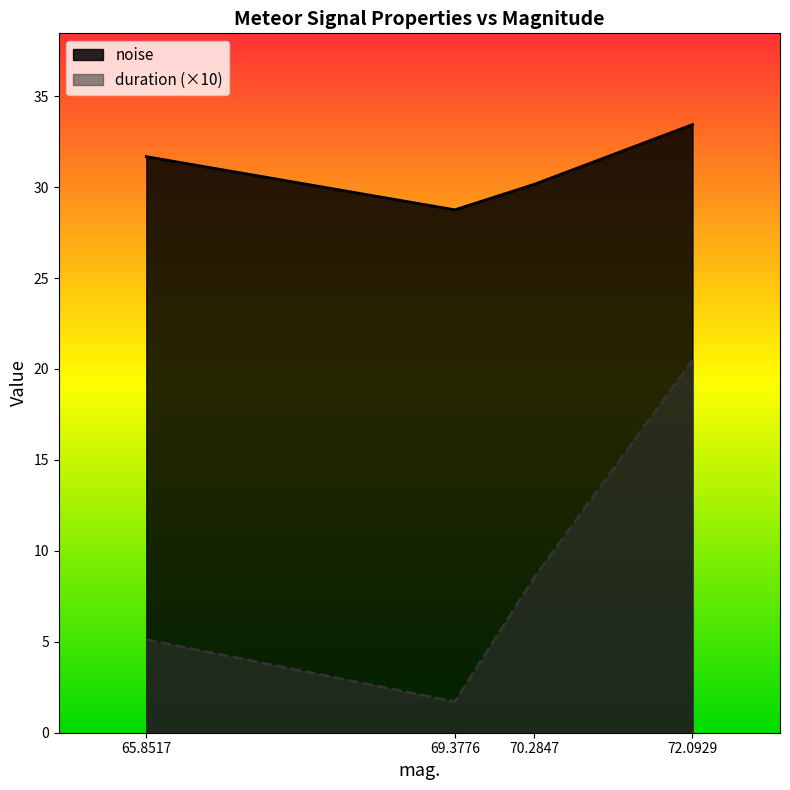

How many lines are shown in the chart?

2